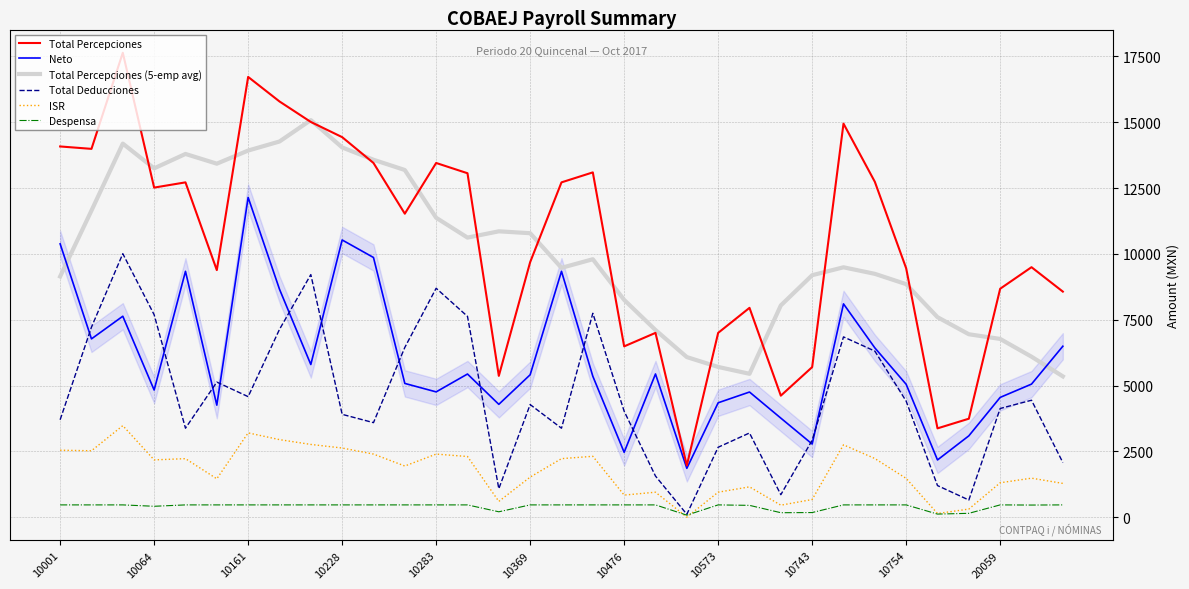

What is the maximum value for Neto?

12143.0